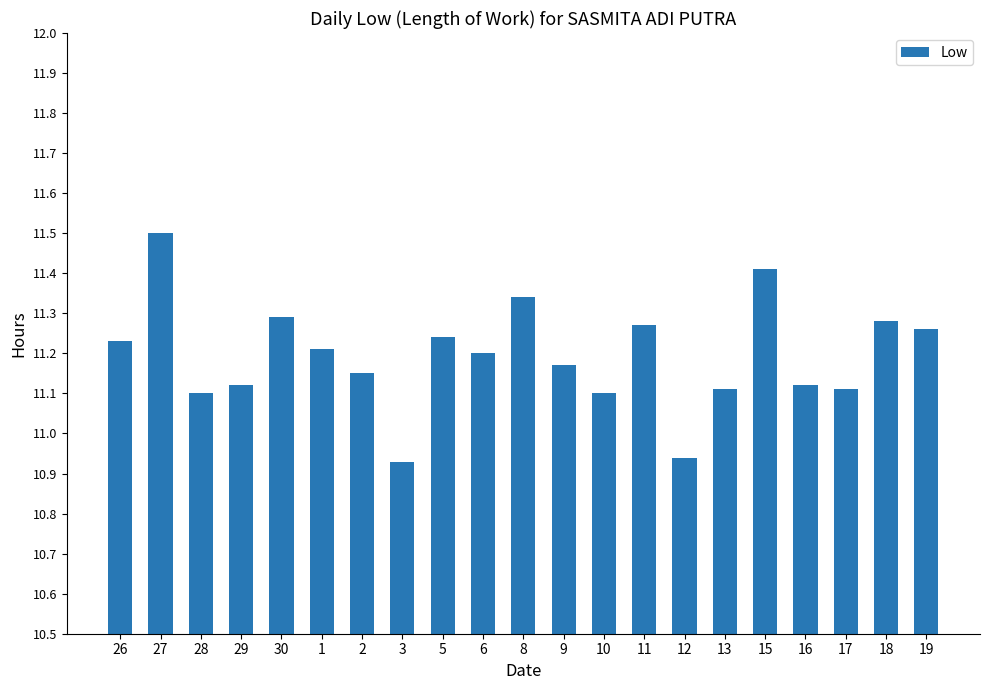

What is the label of the 17th bar from the left?

15